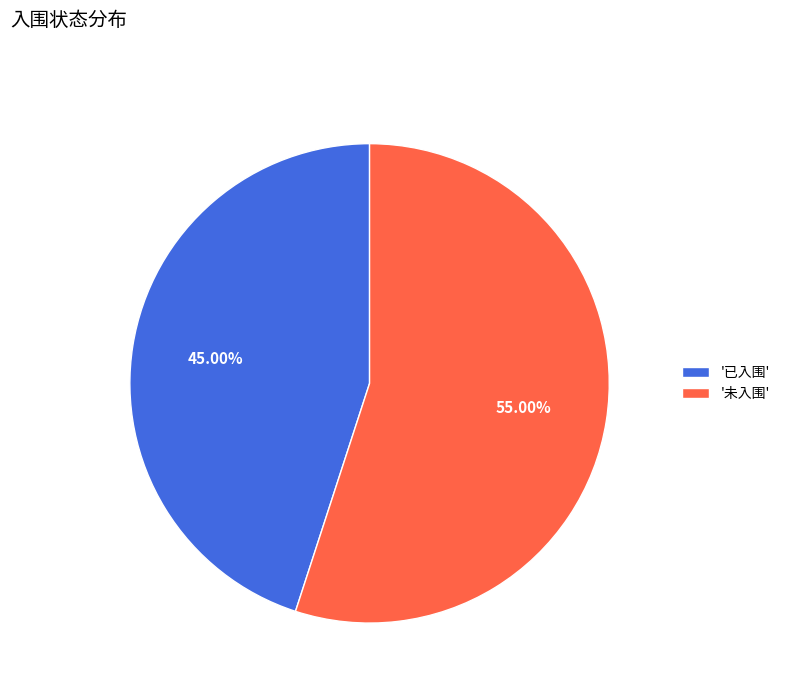

Rank the categories by value from highest to lowest.

'未入围', '已入围'